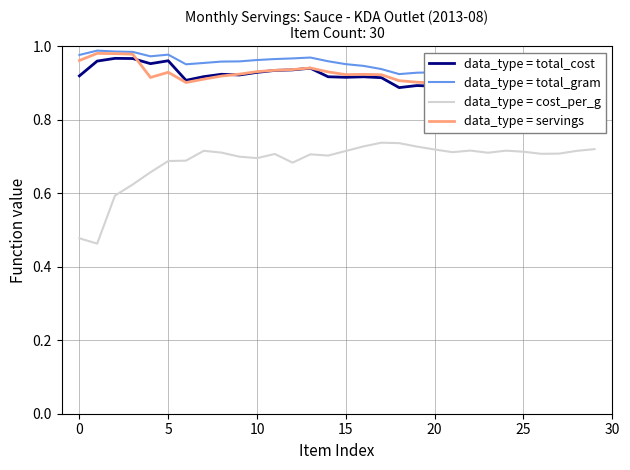

Is it true that data_type = cost_per_g equals 0.7 at 10?

True